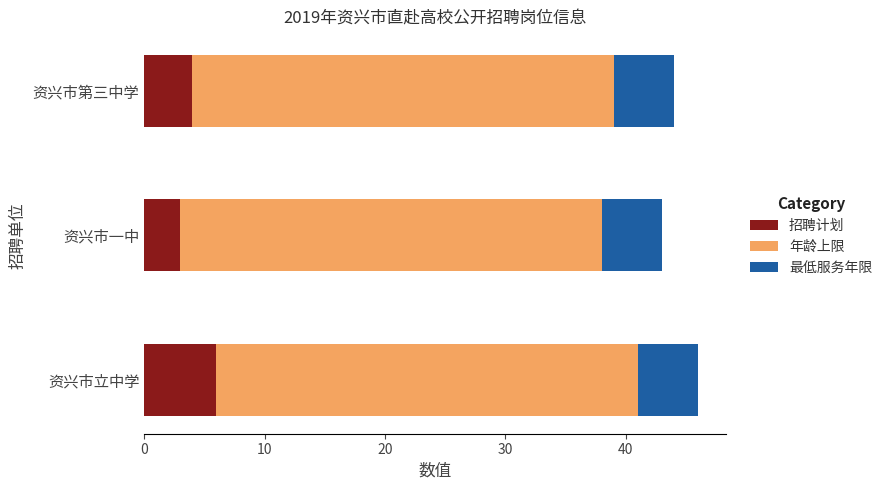

What is the difference between the maximum and minimum values in the 招聘计划 series?

3